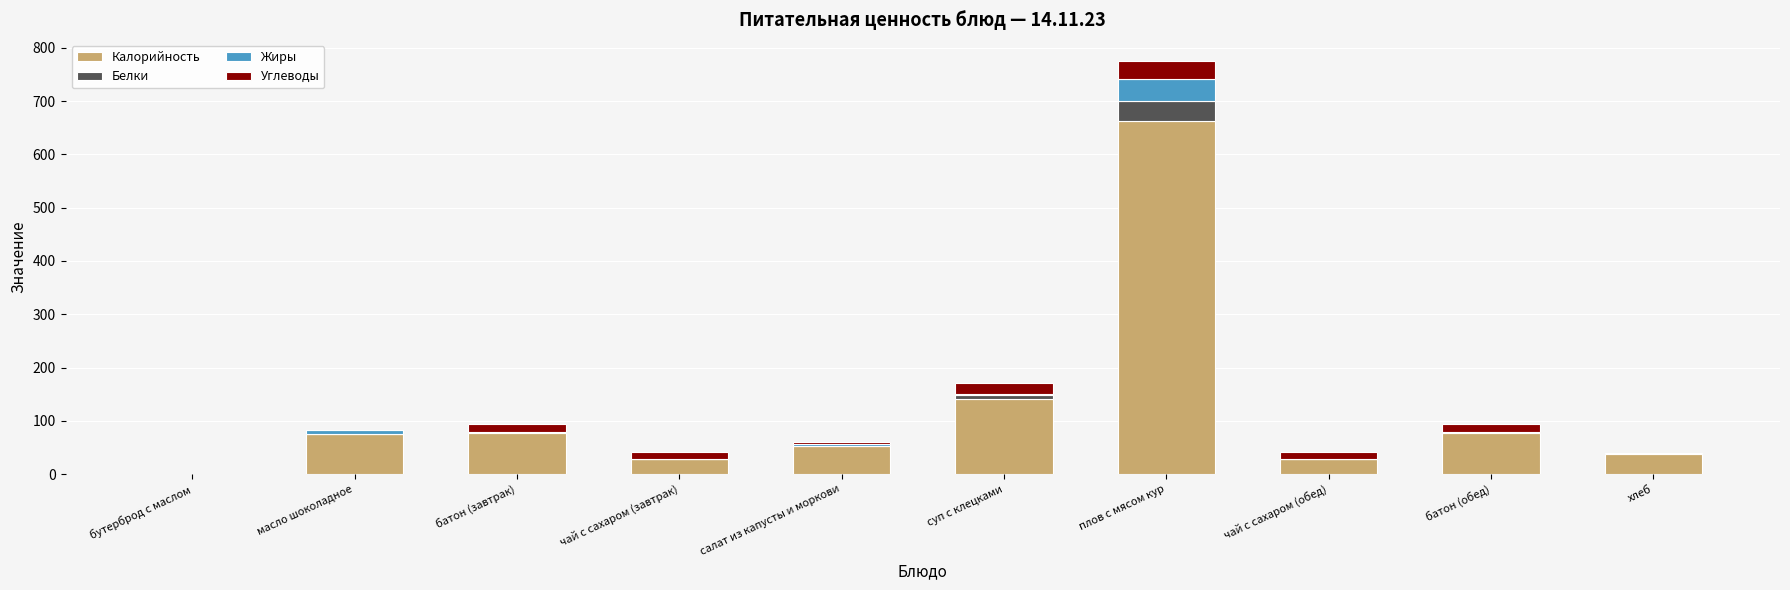

How many distinct data groups are displayed?

4